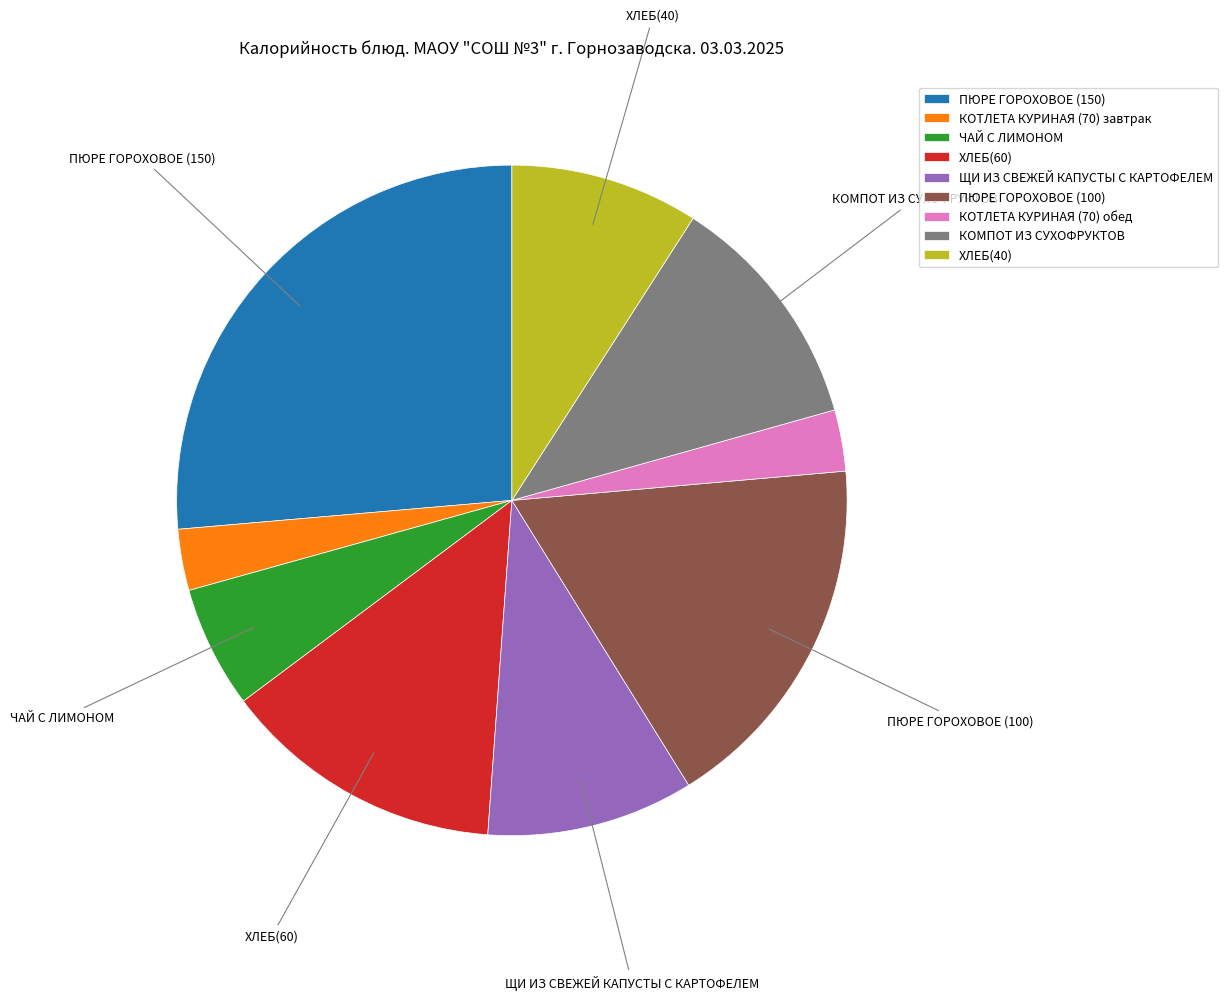

Which category has the biggest portion of the pie?

ПЮРЕ ГОРОХОВОЕ (150)